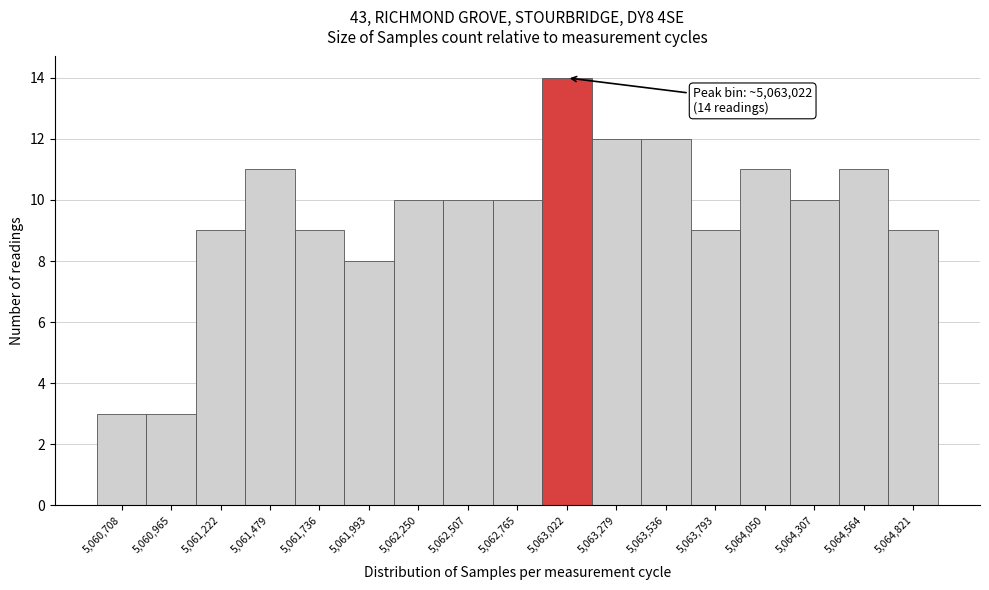

Which range on the x-axis has the tallest bar?

5062900 to 5063150